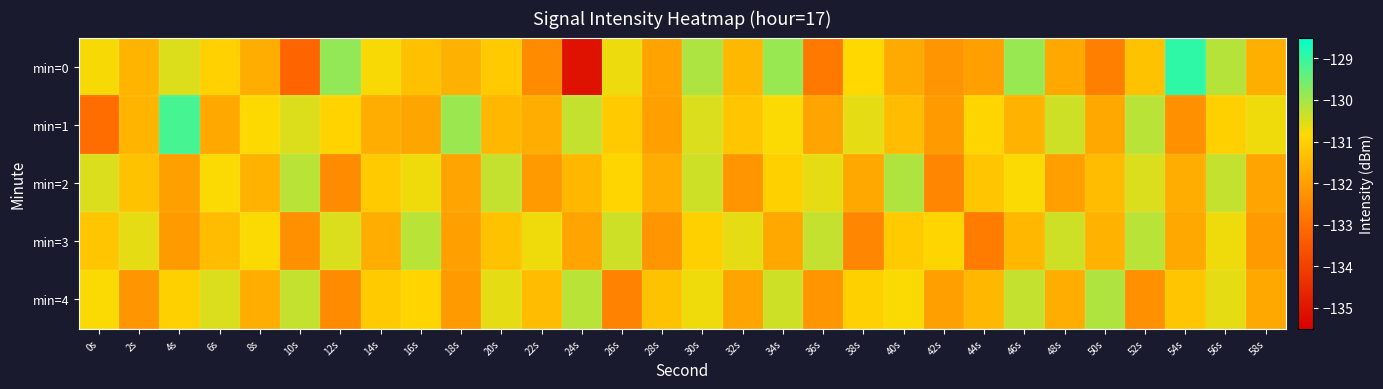

Count the number of categories in the chart.

30